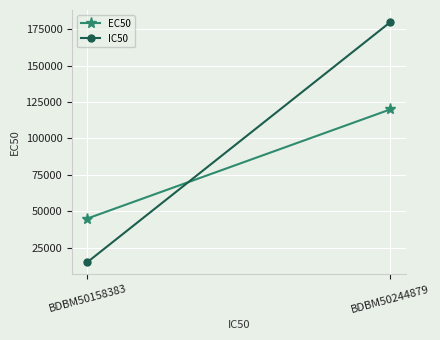

What is the spread (max minus min) of values at BDBM50244879?

60000